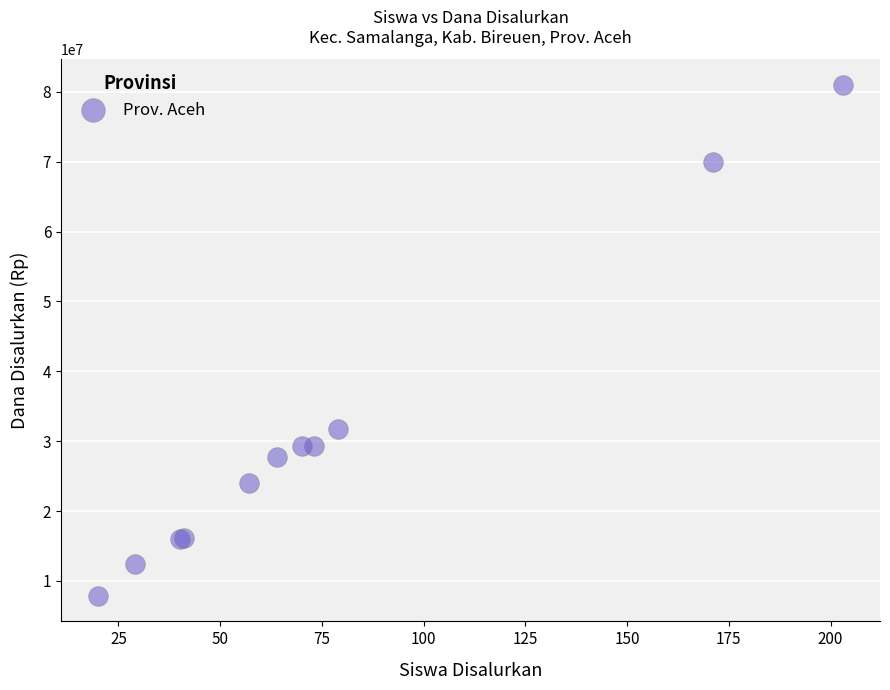

What Y value in the scatter plot is closest to 44437500?

31725000